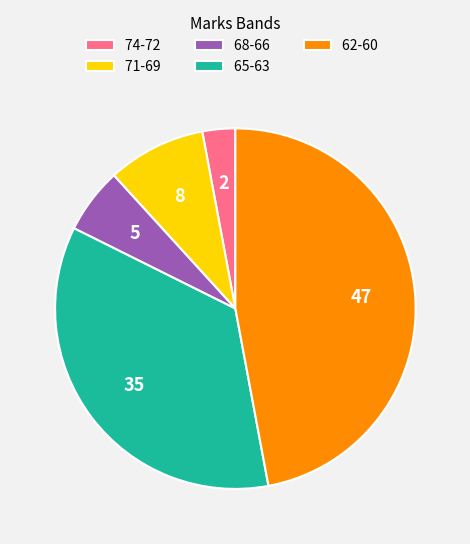

Does any single category account for the majority?

No